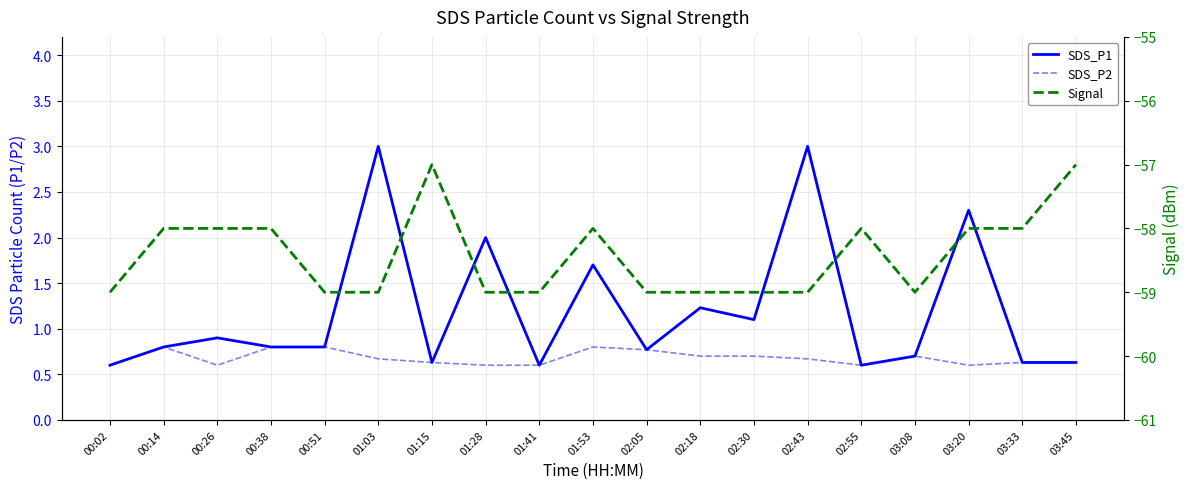

What is the label of the 19th point from the right?

00:02